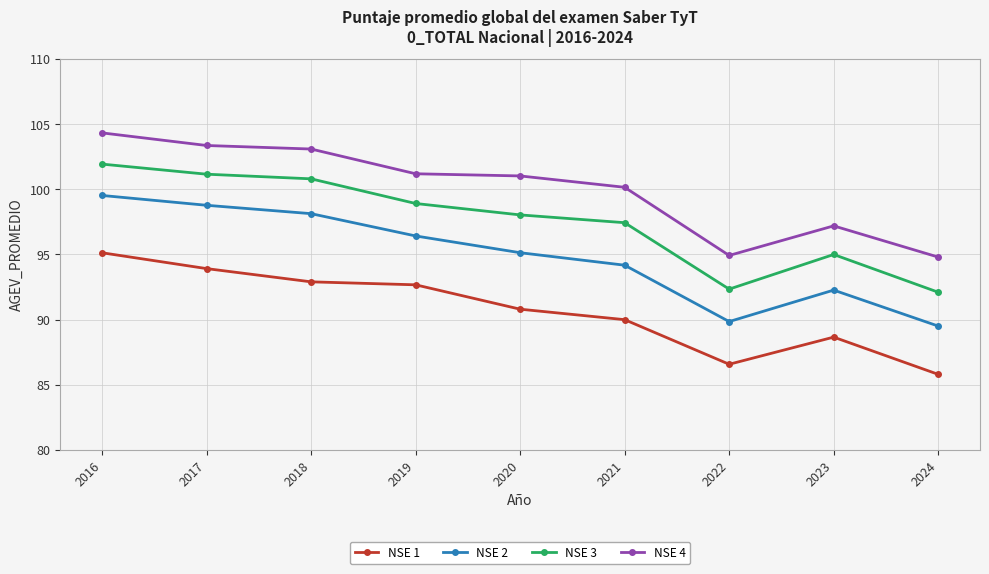

Which series changed the most between 2017 and 2021?

NSE 2